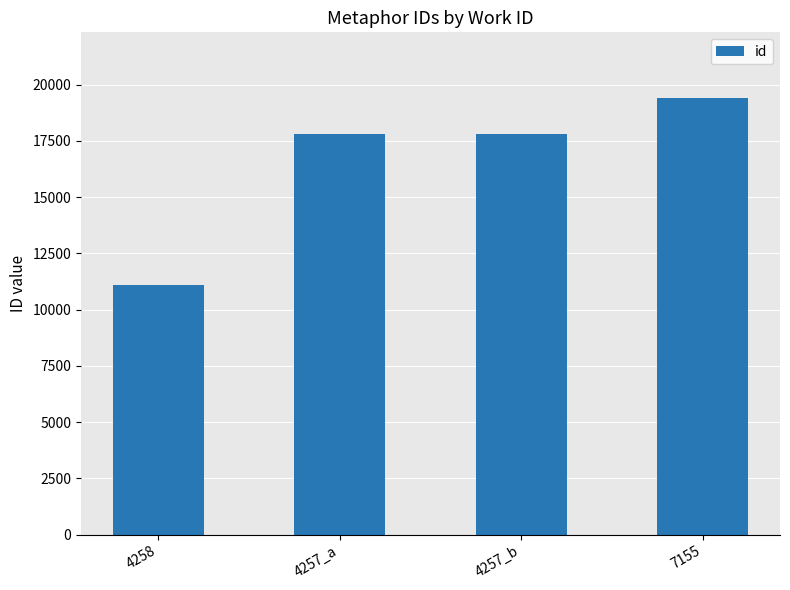

At which category does the chart reach its minimum across all series?

4258